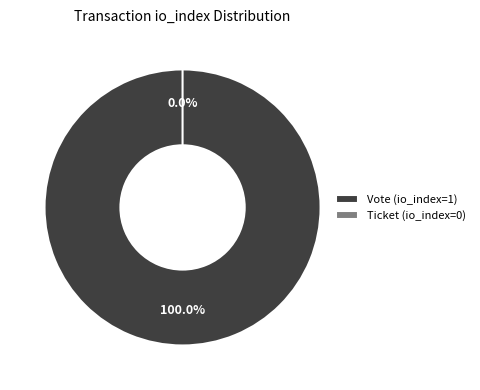

Is the sum of Ticket (io_index=0) and Vote (io_index=1) greater than half?

Yes